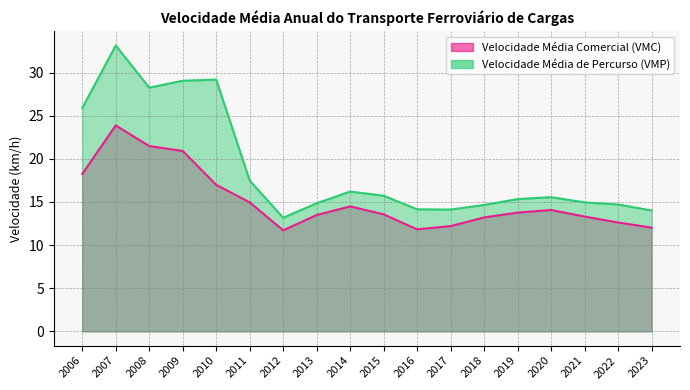

What is the approximate value of Velocidade Média de Percurso (VMP) at 2013?

14.9